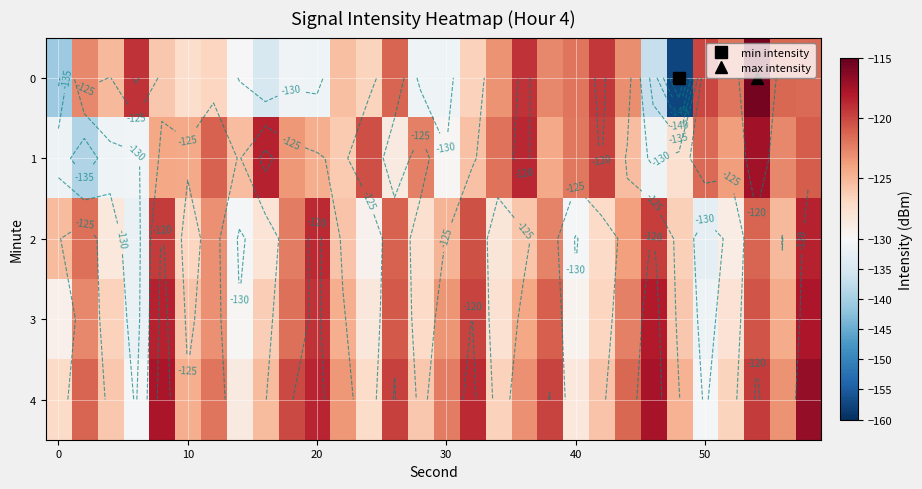

How many data points in 1 are above -124?

14